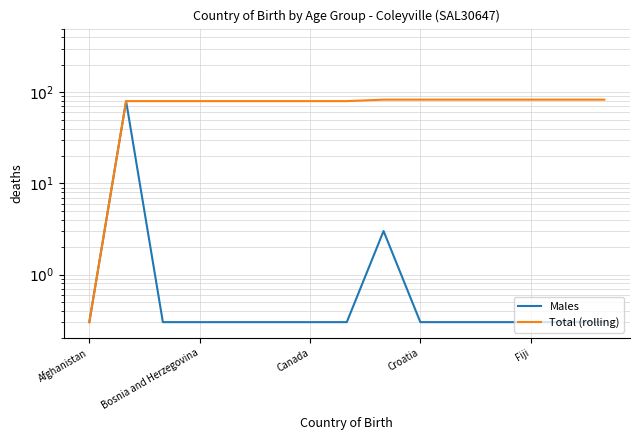

What is the minimum value shown in the chart?

0.3